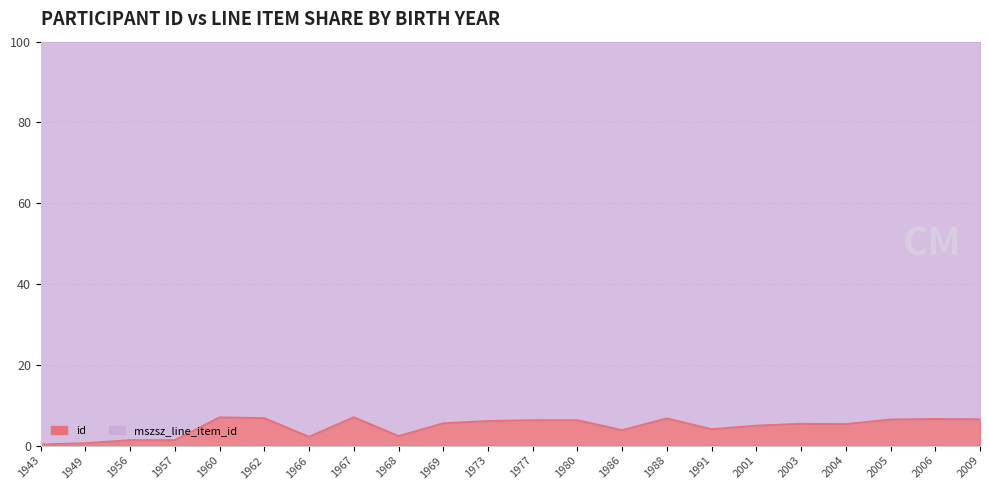

What is the value of the 11th point from the left?

6.1